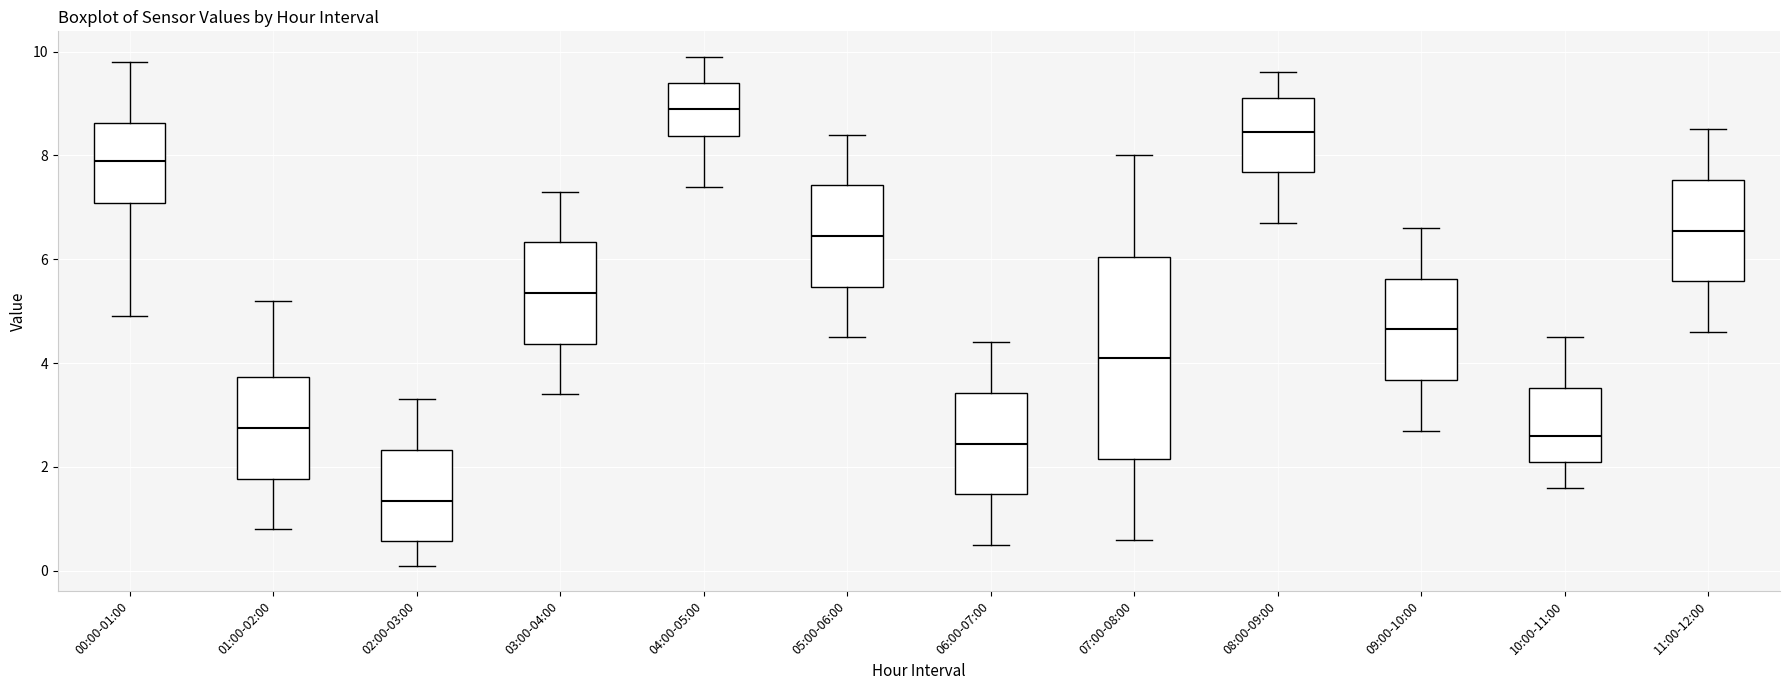

Which box's median line is the highest?

04:00-05:00